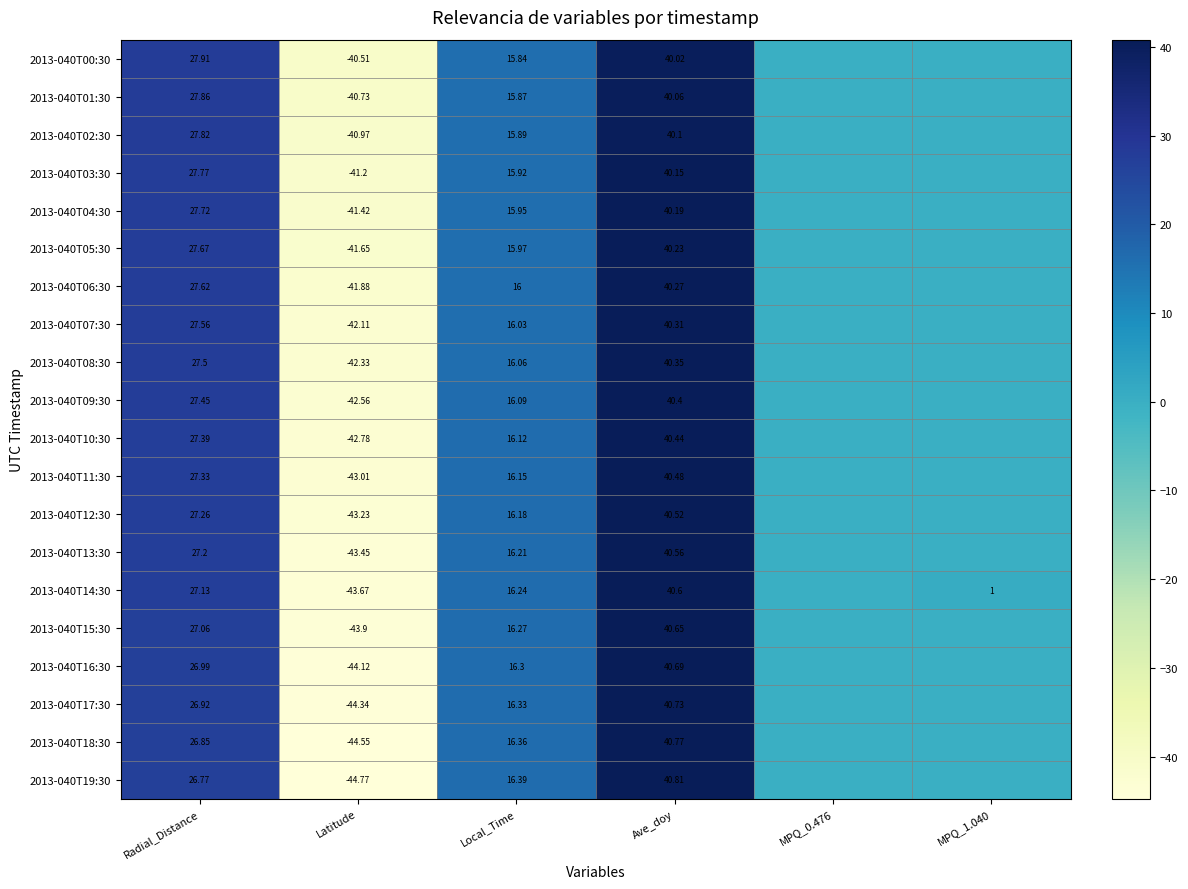

True or false: 2013-040T04:30 has a value of -41.4 at Latitude.

True